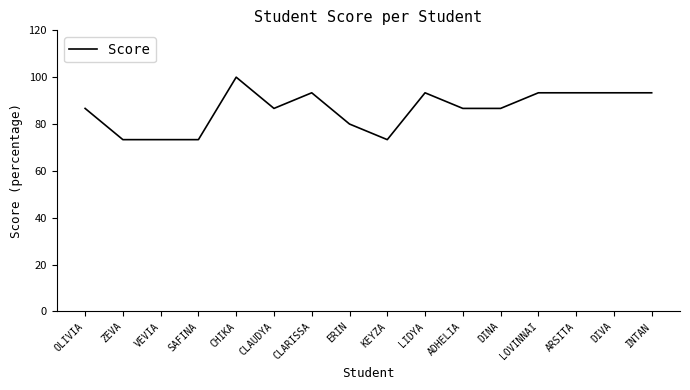

Does the chart have visible grid lines?

No